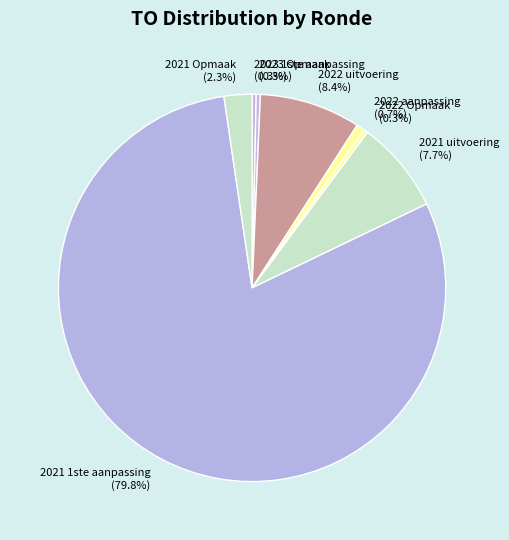

Count the number of slices in the pie.

8